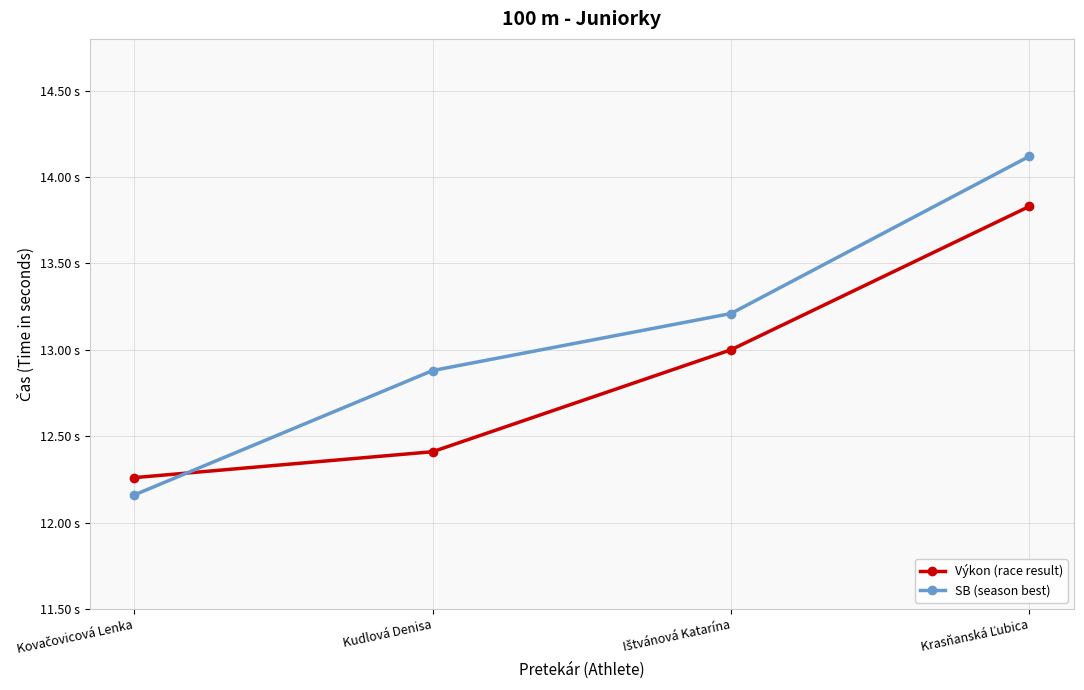

At Kovačovicová Lenka, list the series in order from largest to smallest.

Výkon (race result), SB (season best)